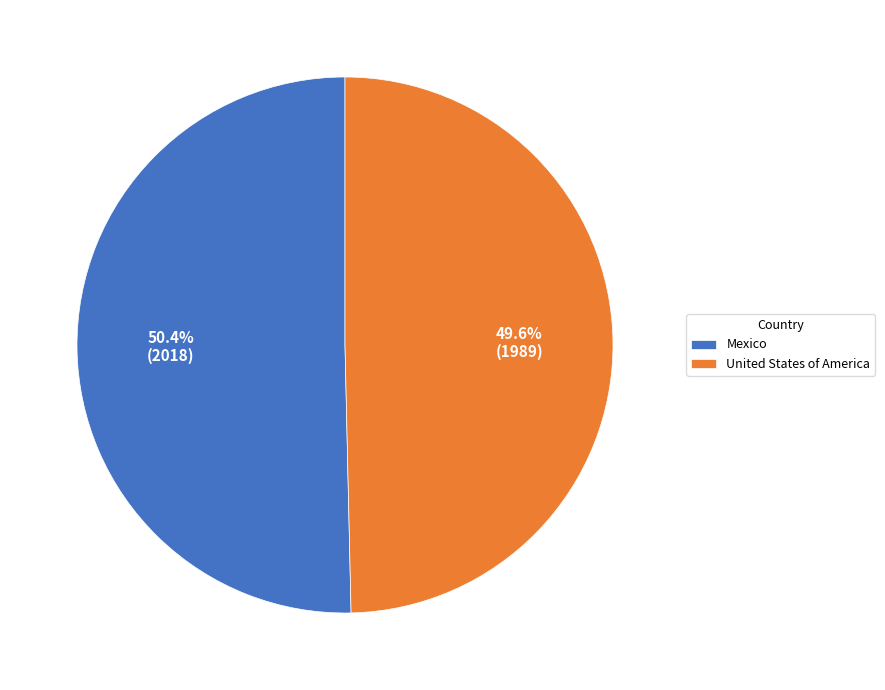

How many segments does this pie chart have?

2